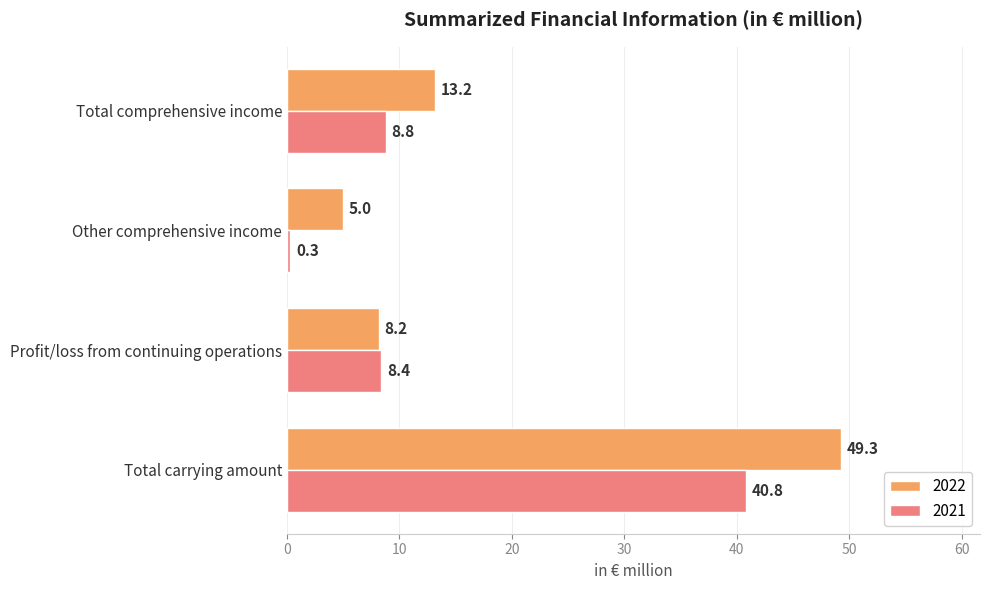

What is the difference between the second highest and second lowest values in the 2022 series?

5.0